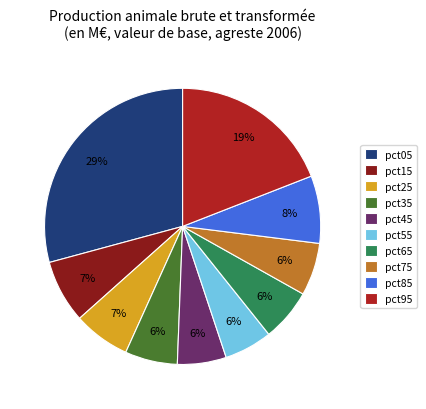

The pct55 slice represents 14% of the pie. True or false?

False